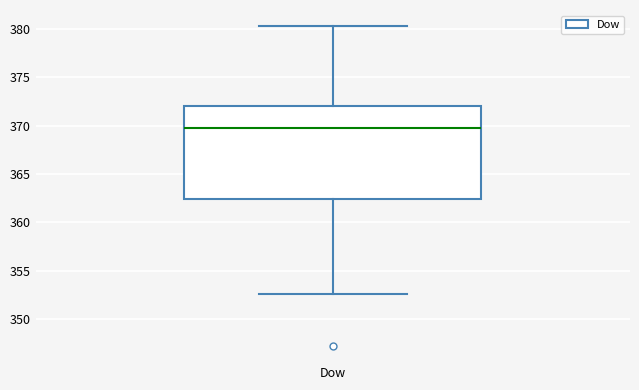

Read this box plot against the y-axis: the position of the median line, the range covered by the box, and the ends of both whiskers. The values are not printed on the chart, so give them approximately, as read against the axis.

median 370.0, box 362.5 to 372.0, whiskers 352.5 to 380.5